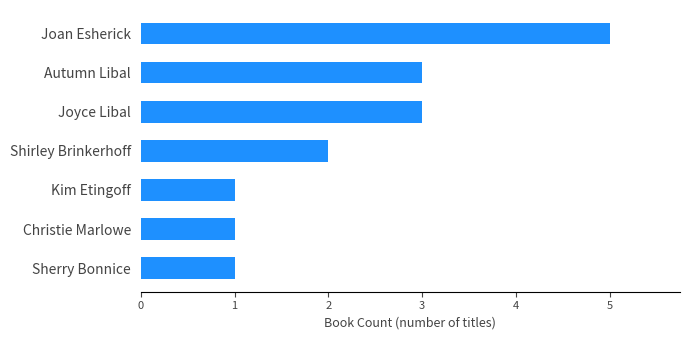

True or false: the data shows 3 at Autumn Libal.

True